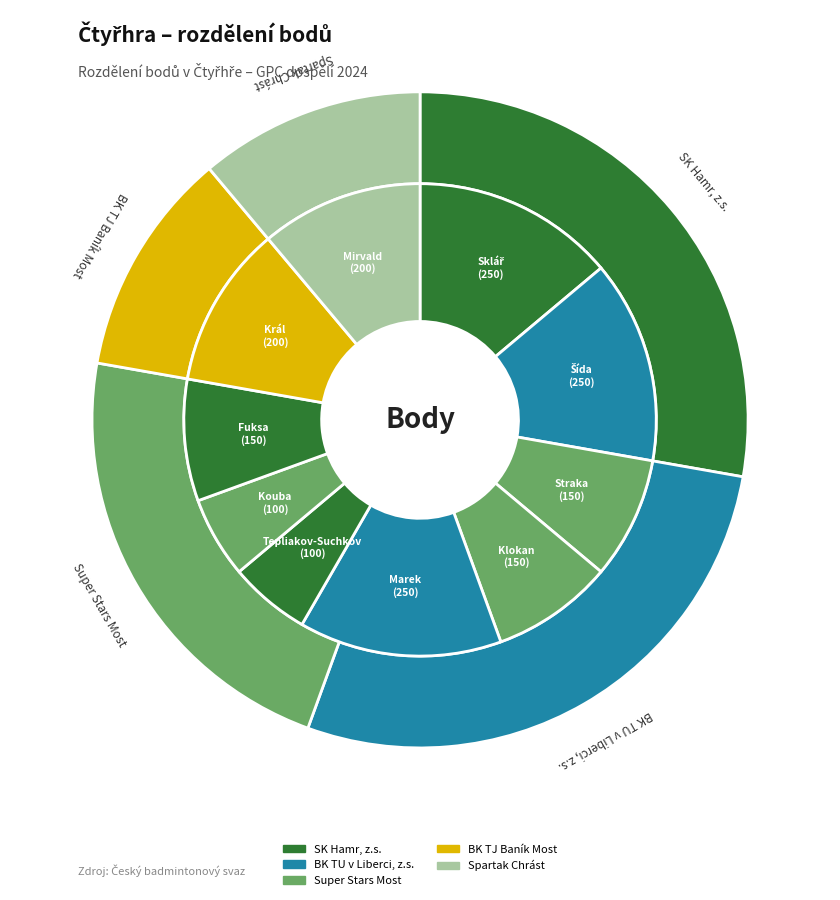

What is the largest slice in the pie chart?

Sklář David